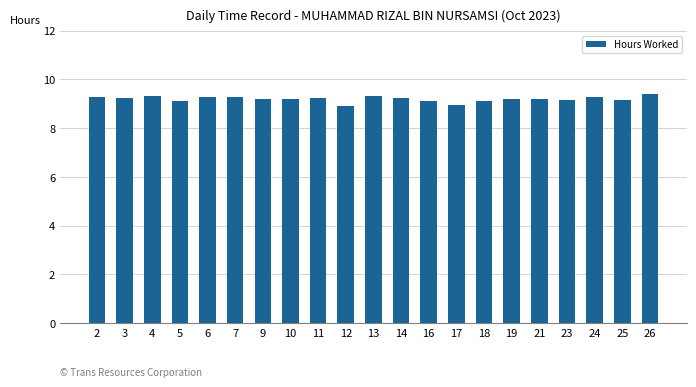

What is the maximum value shown in the chart?

9.4